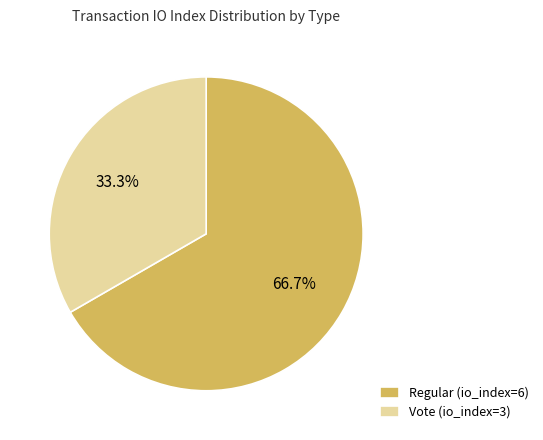

What is the majority slice?

Regular (io_index=6)